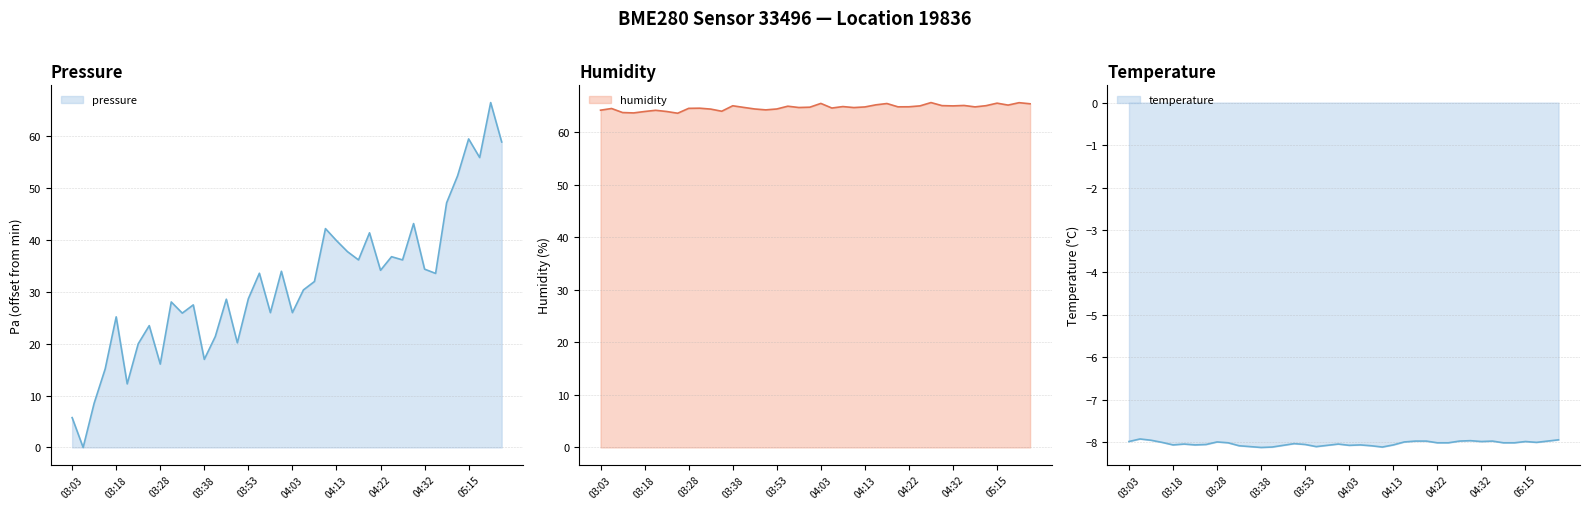

Read the temperature value at 03:21.

-8.0